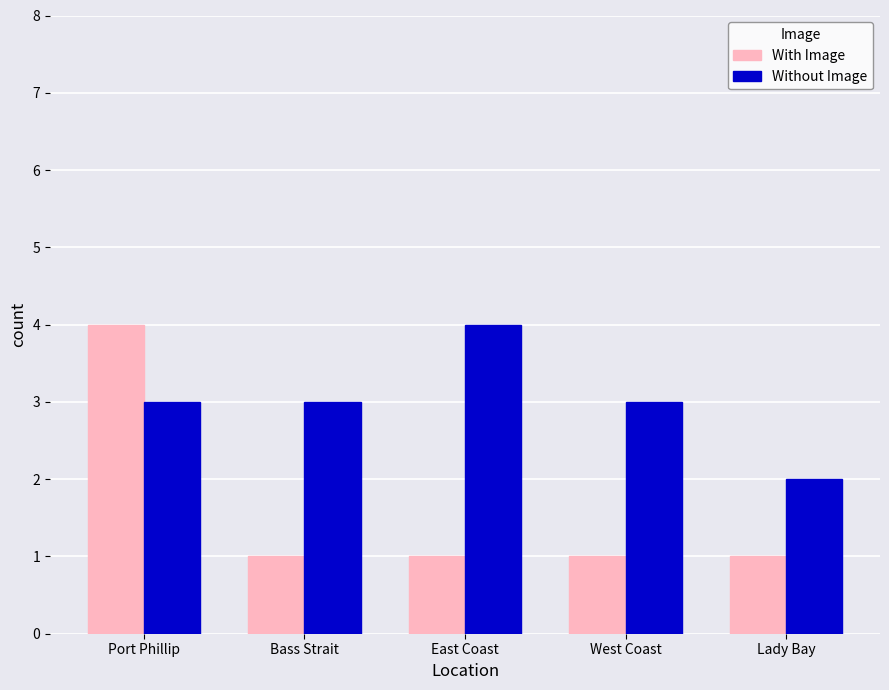

What value does the With Image series have at Port Phillip?

4